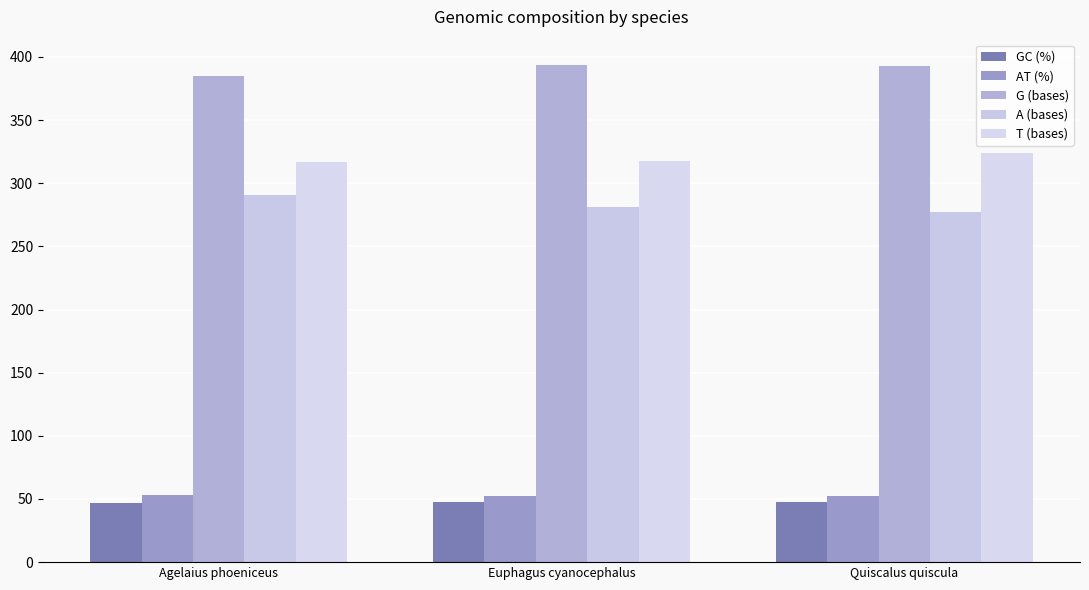

List the series in order of their peak value, lowest first.

GC (%), AT (%), A (bases), T (bases), G (bases)